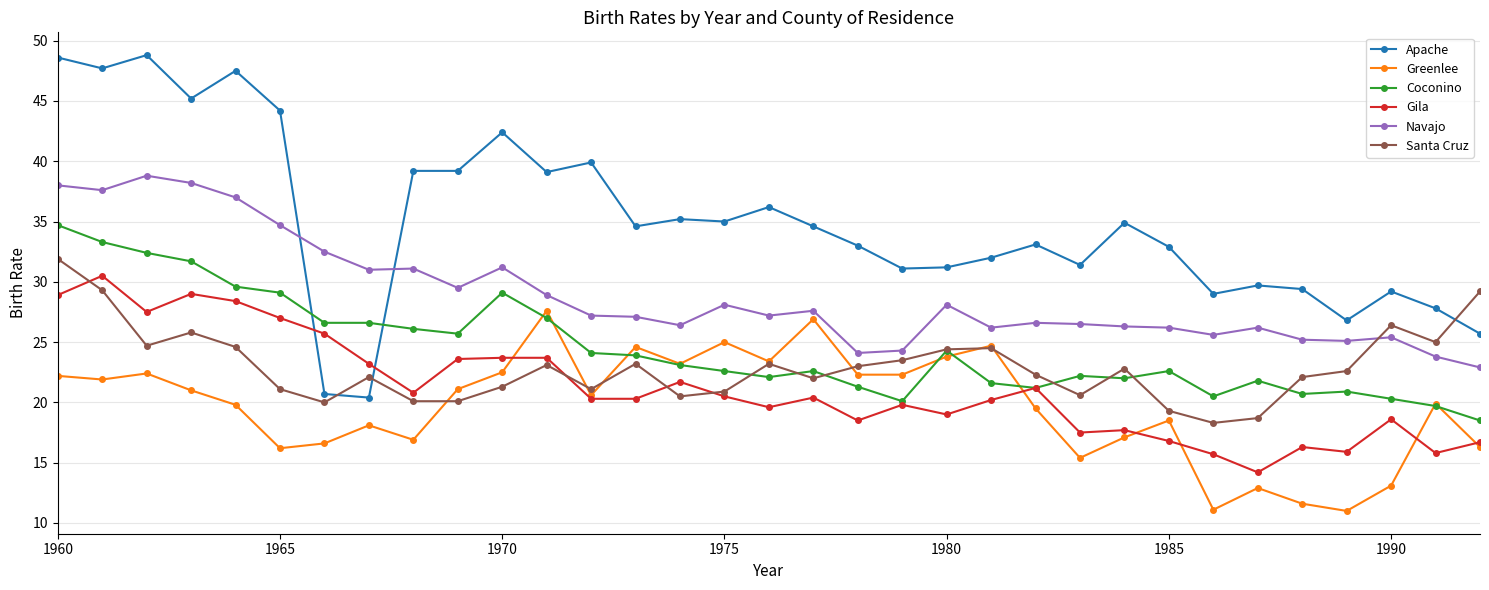

Which series has the largest range (max minus min)?

Apache